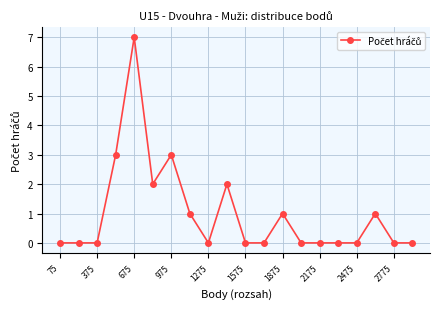

What is the difference between the second highest and second lowest values?

3